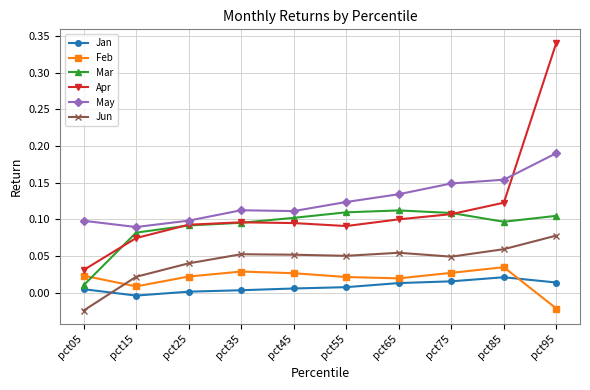

True or false: Jun has more than 0 points higher than both neighbors.

True